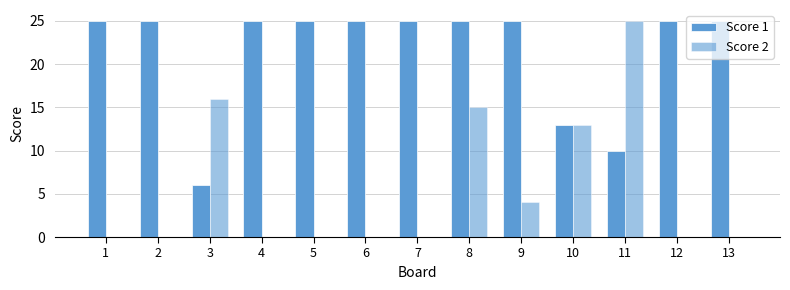

Is the value of Score 1 at 1 greater than the value of Score 2 at 12?

Yes